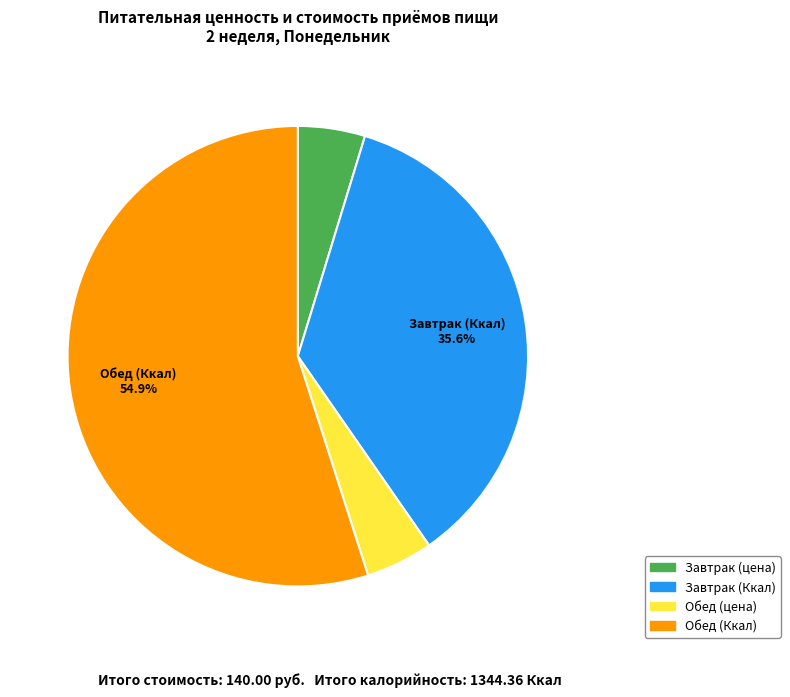

To the nearest percent, what is the average slice percentage?

25%